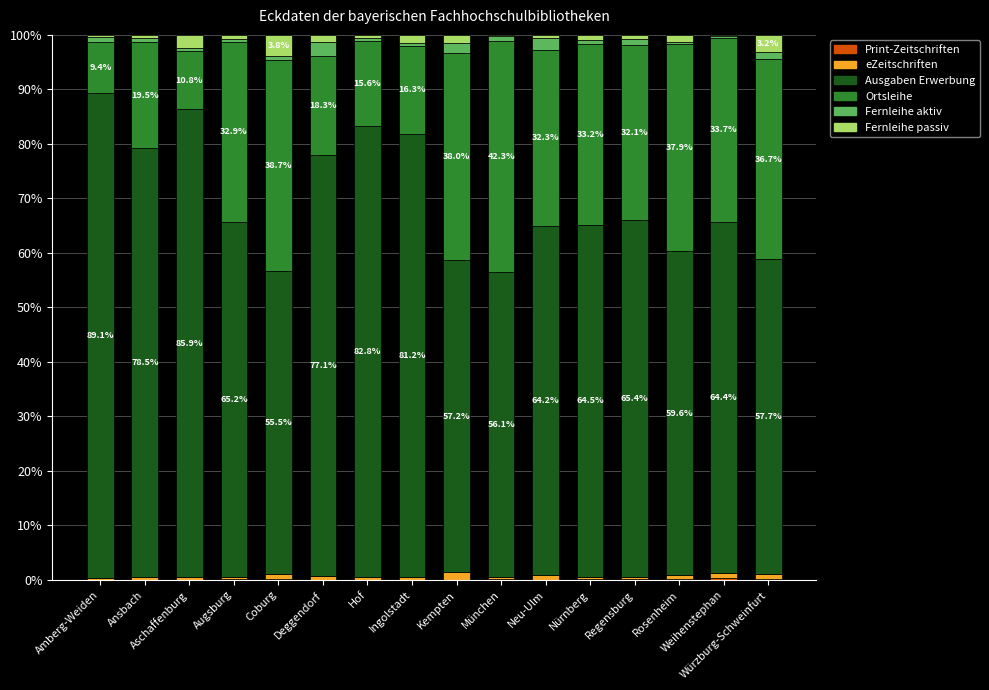

List the labels in order of Print-Zeitschriften value, largest first.

Weihenstephan, Würzburg-Schweinfurt, Coburg, Rosenheim, Regensburg, Nürnberg, München, Augsburg, Ingolstadt, Neu-Ulm, Kempten, Hof, Aschaffenburg, Ansbach, Amberg-Weiden, Deggendorf